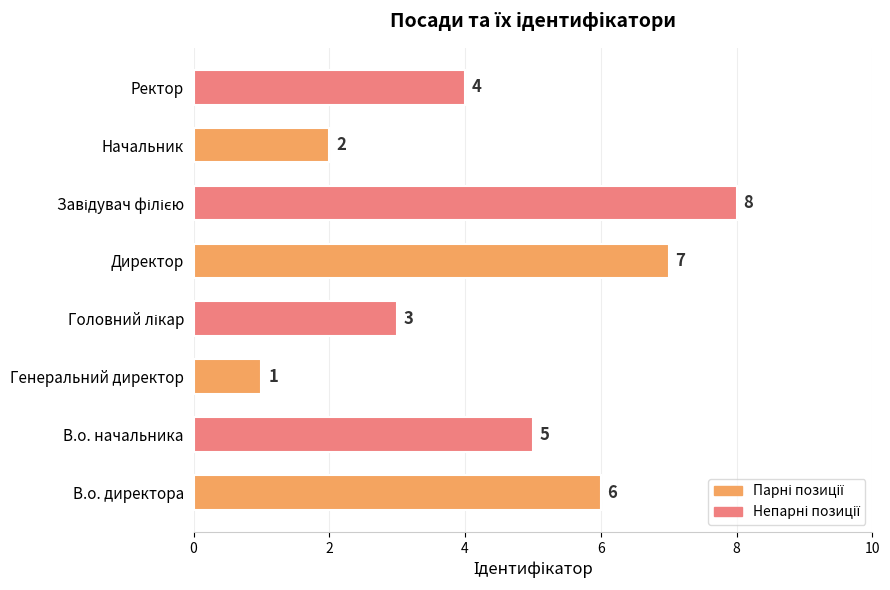

How many values are between 3 and 7?

5